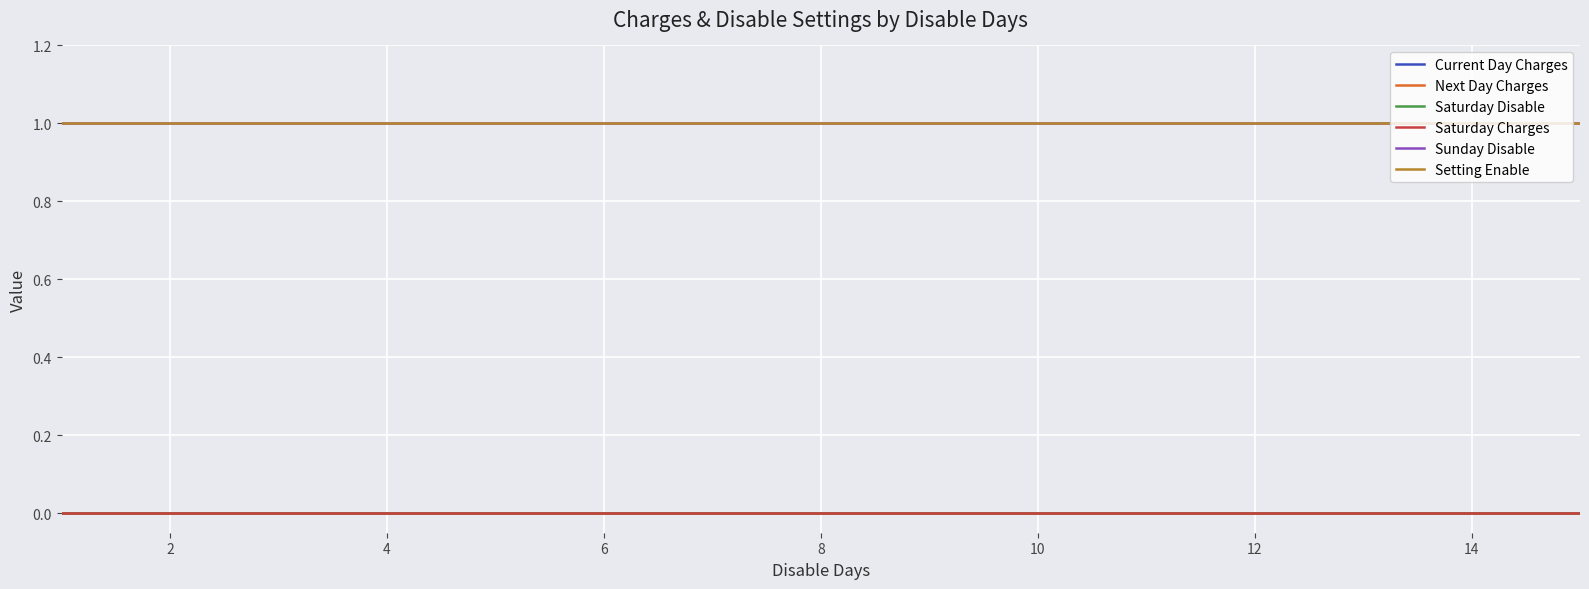

Does the chart have visible grid lines?

Yes